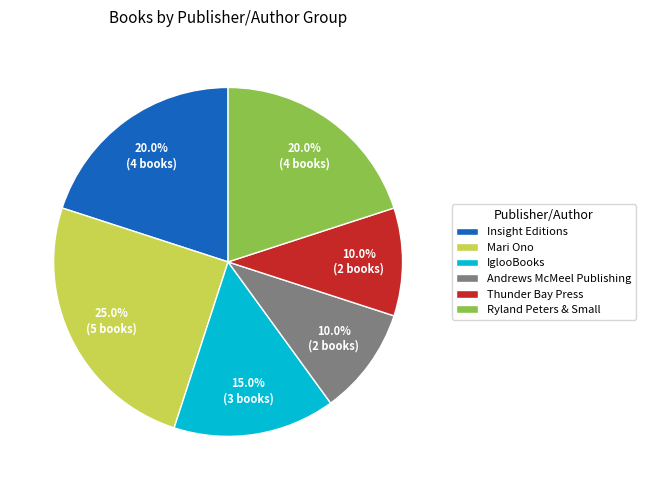

Which slice is the largest?

Mari Ono